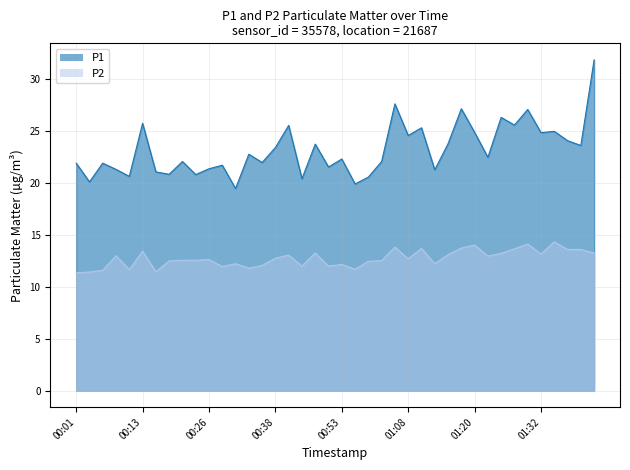

Is it true that P1 equals 22.0 at 00:21?

True